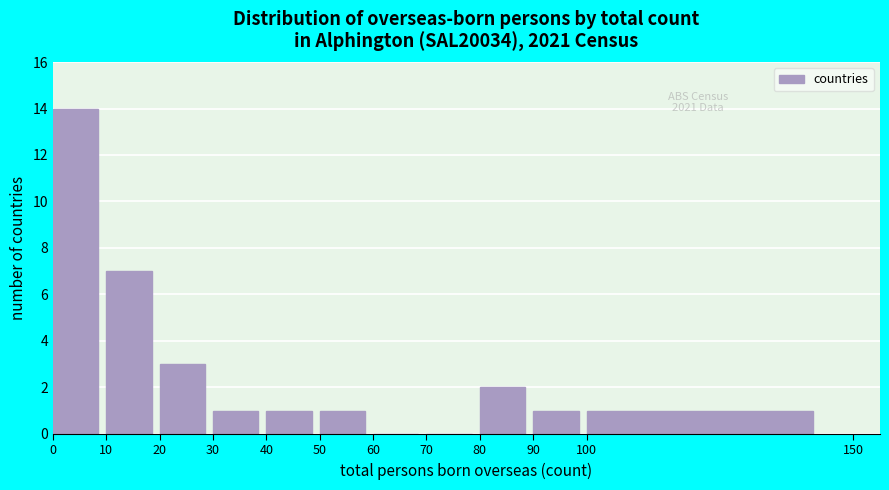

Over which range of the x-axis is the bar tallest?

0 to 10